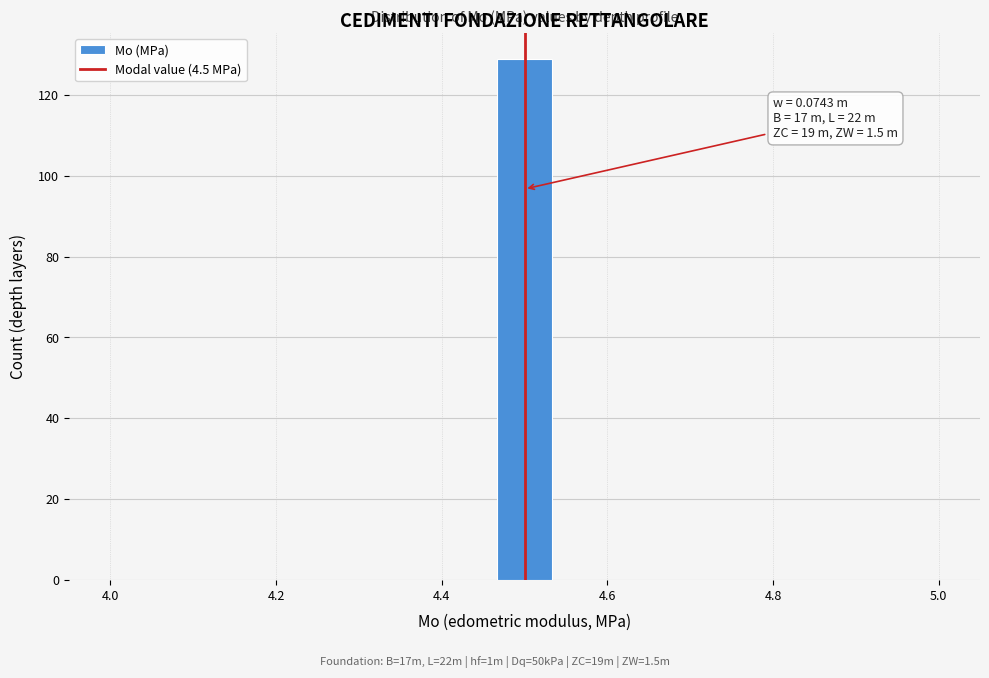

Read against the x-axis, roughly where is the centre of the tallest bar?

4.50